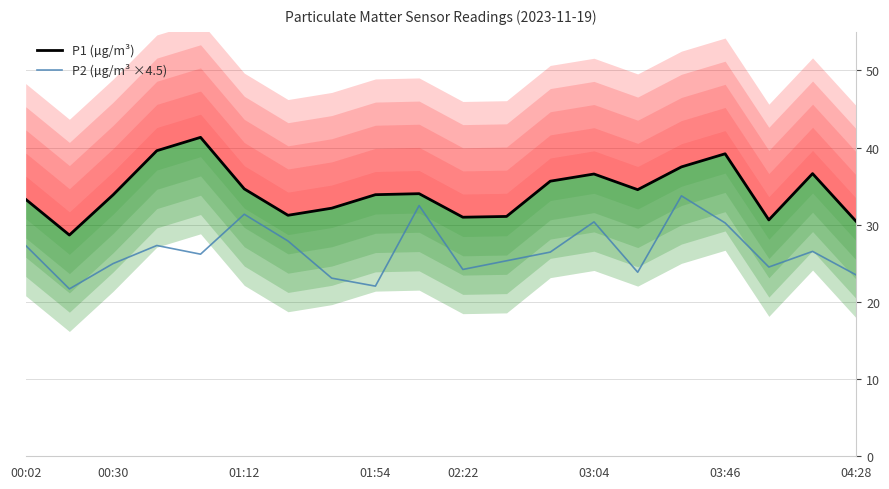

In P1 (µg/m³), how many points are lower than both neighbors (excluding endpoints)?

5